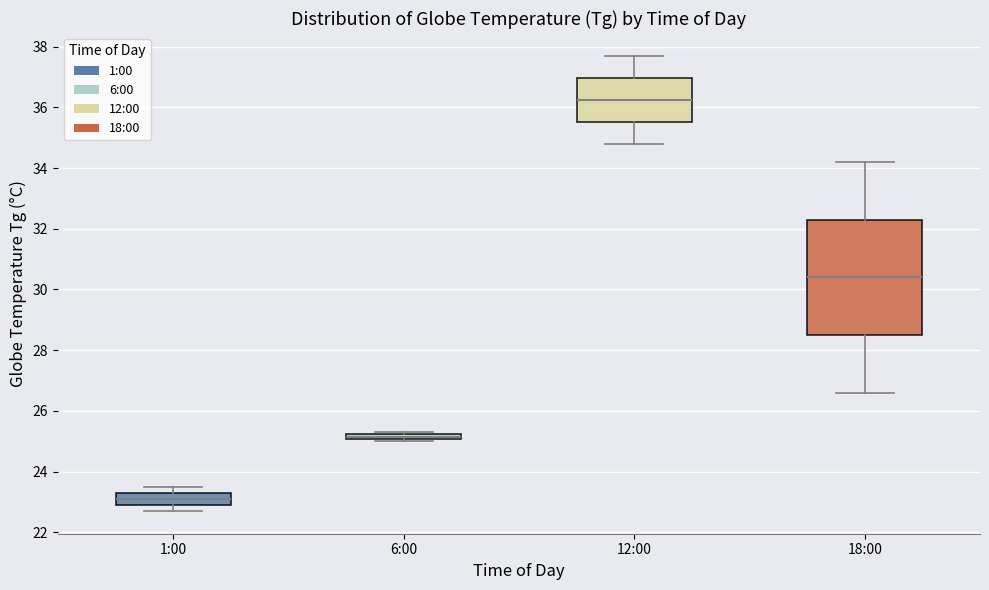

Where is the lower edge of the box for 6:00 on the y-axis? The values are not printed on the chart, so give them approximately, as read against the axis.

25.0